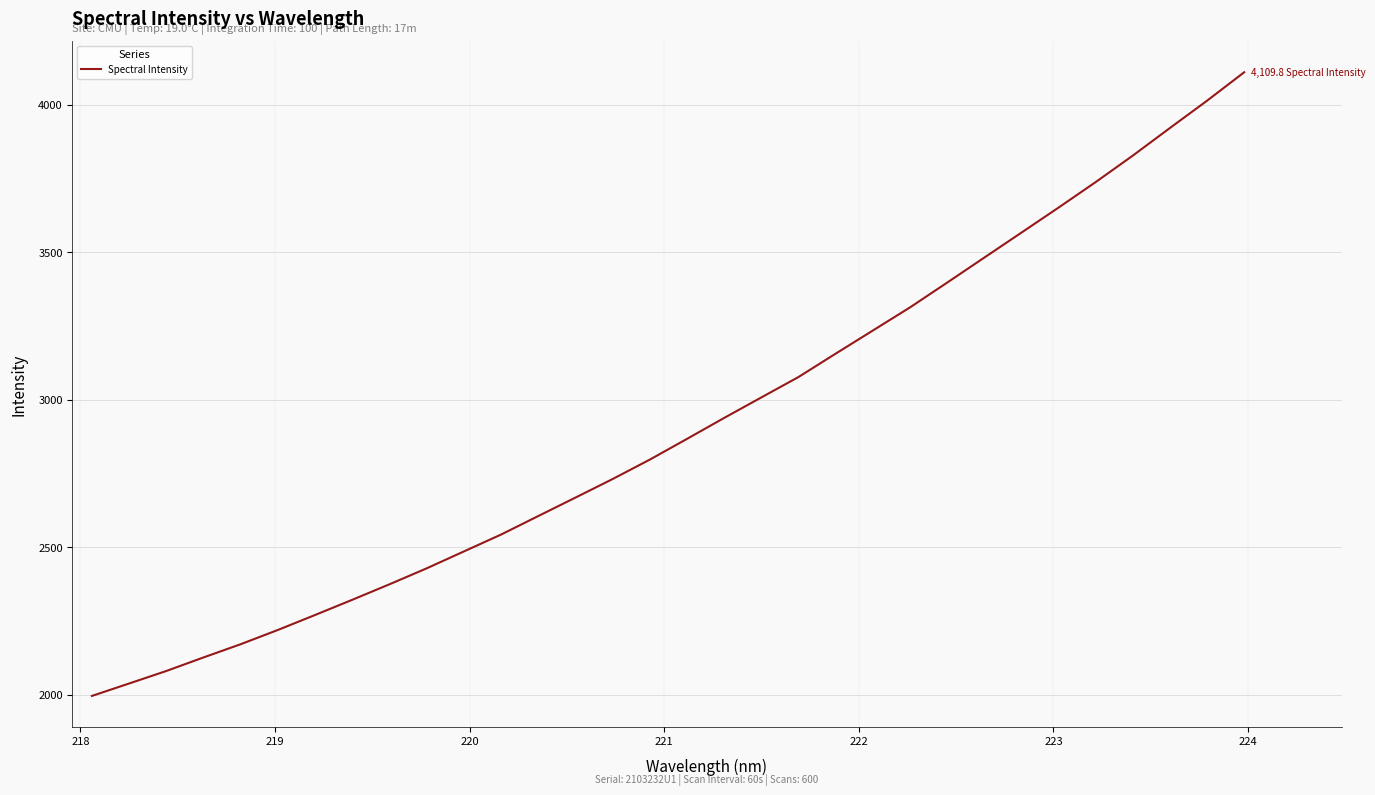

What is the difference between the maximum and minimum values?

2113.3